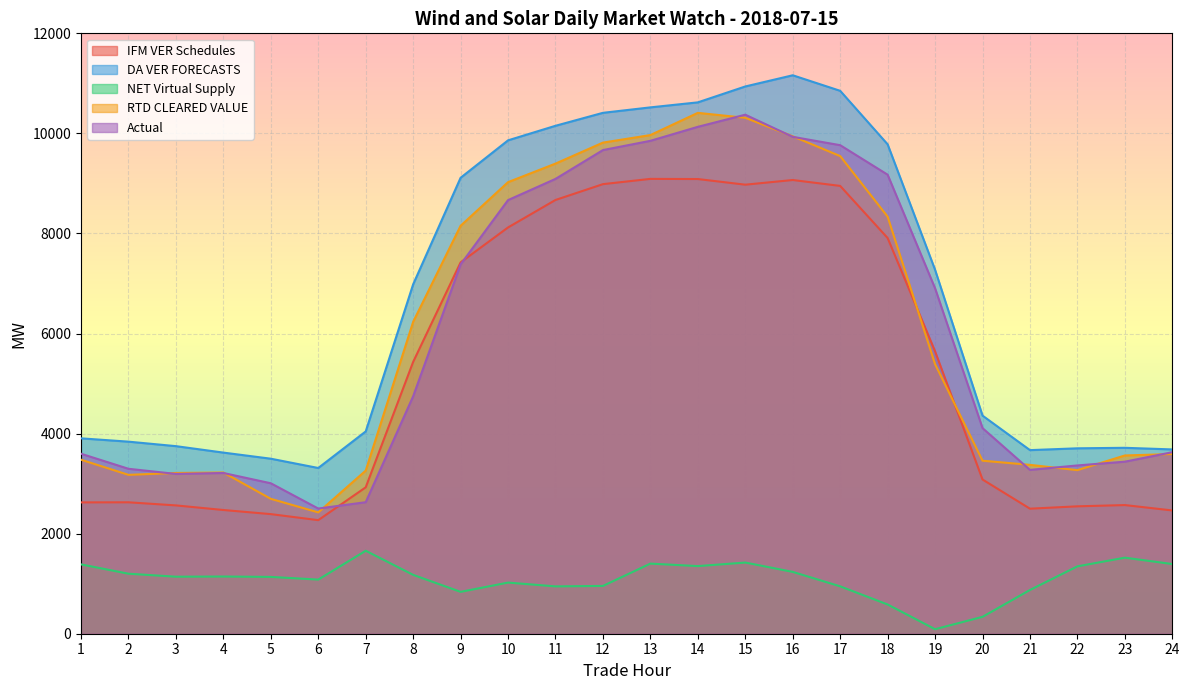

What is the sum of all Actual values?

144935.5